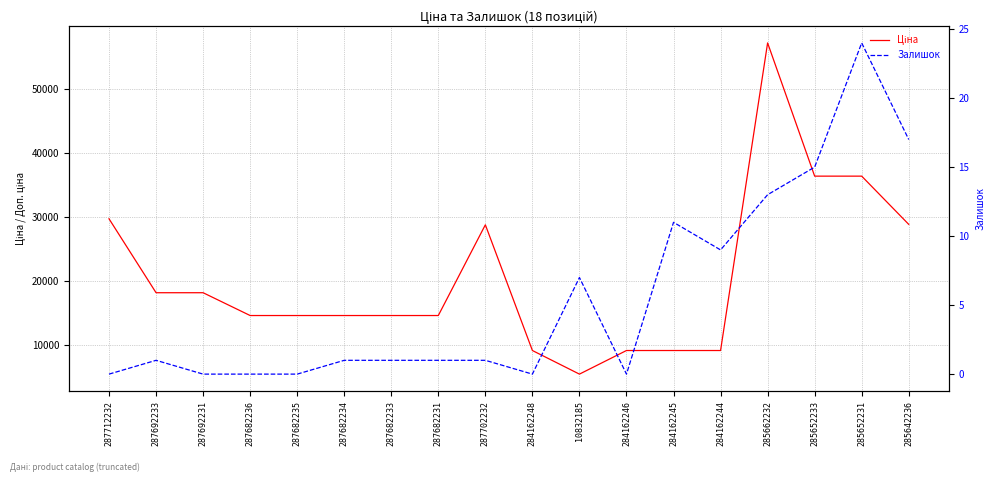

What is the value of the Залишок point at the 15th from the left?

13.0